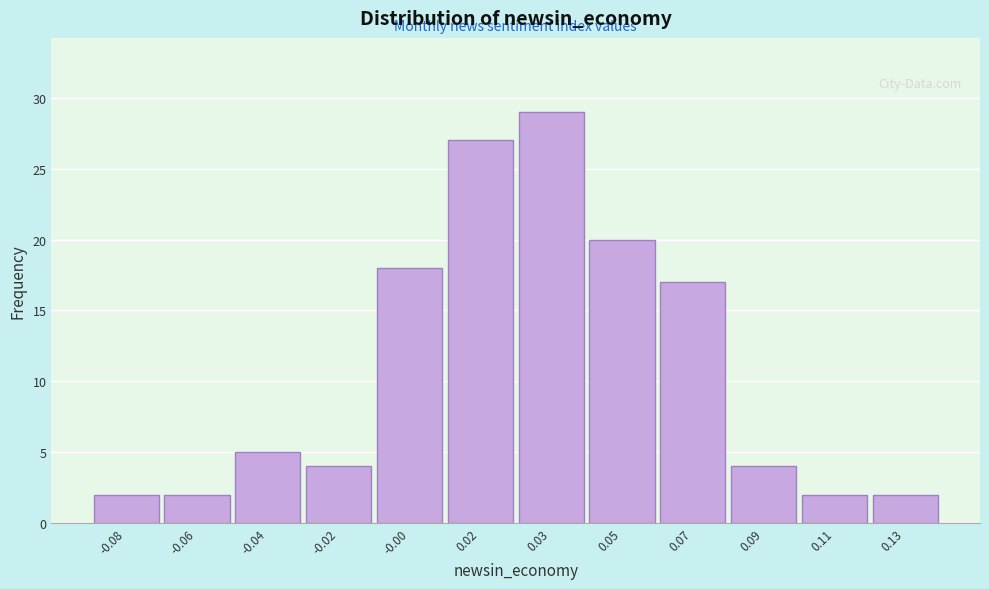

Reading right to left, what are all the values shown in this chart?

0.13=2	0.11=2	0.09=4	0.07=17	0.05=20	0.03=29	0.02=27	-0.00=18	-0.02=4	-0.04=5	-0.06=2	-0.08=2